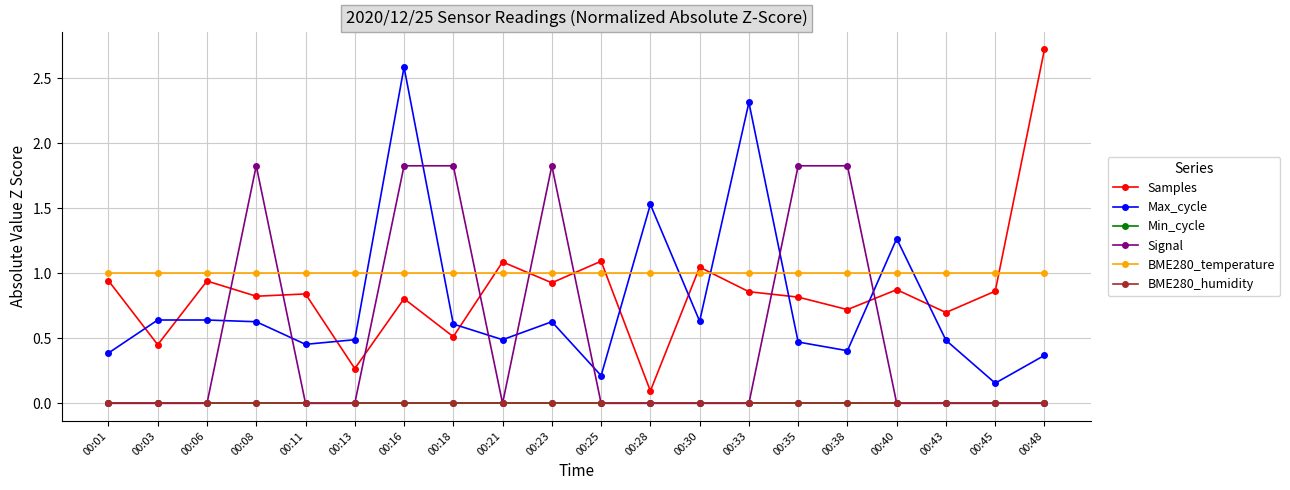

Which series has the largest range (max minus min)?

Samples